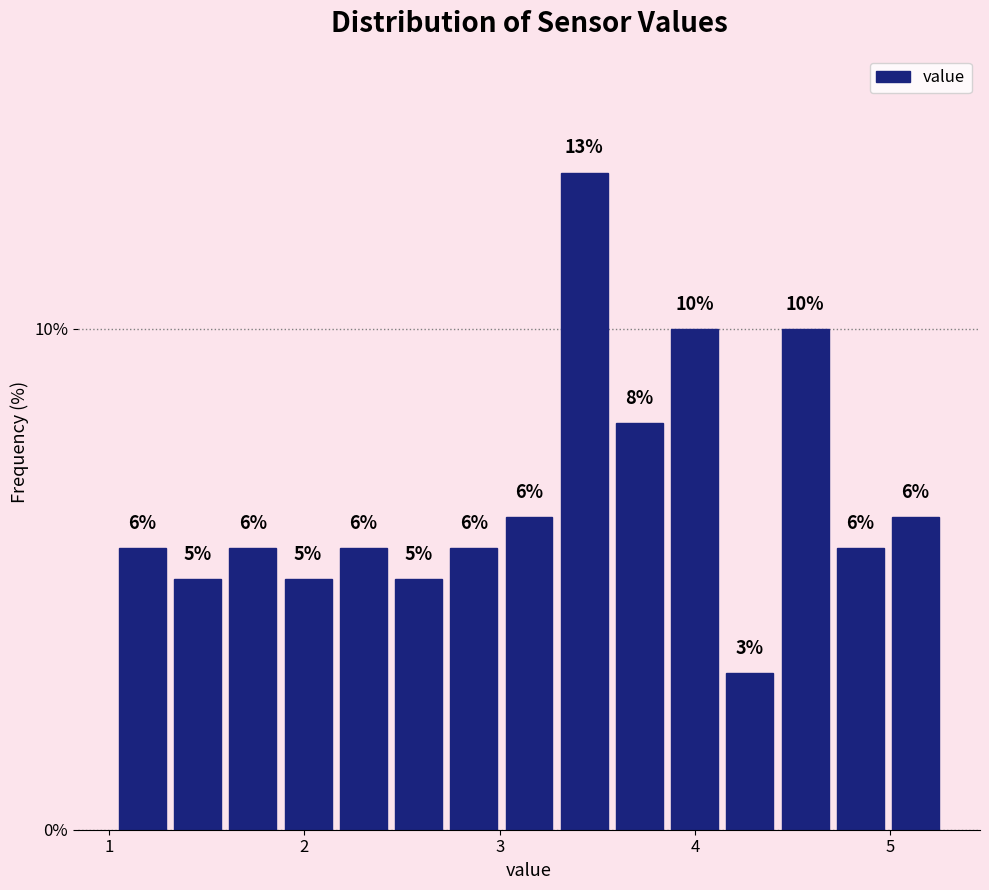

Around what value on the x-axis is the tallest bar? Give the approximate position of its centre, as read against the axis.

3.4